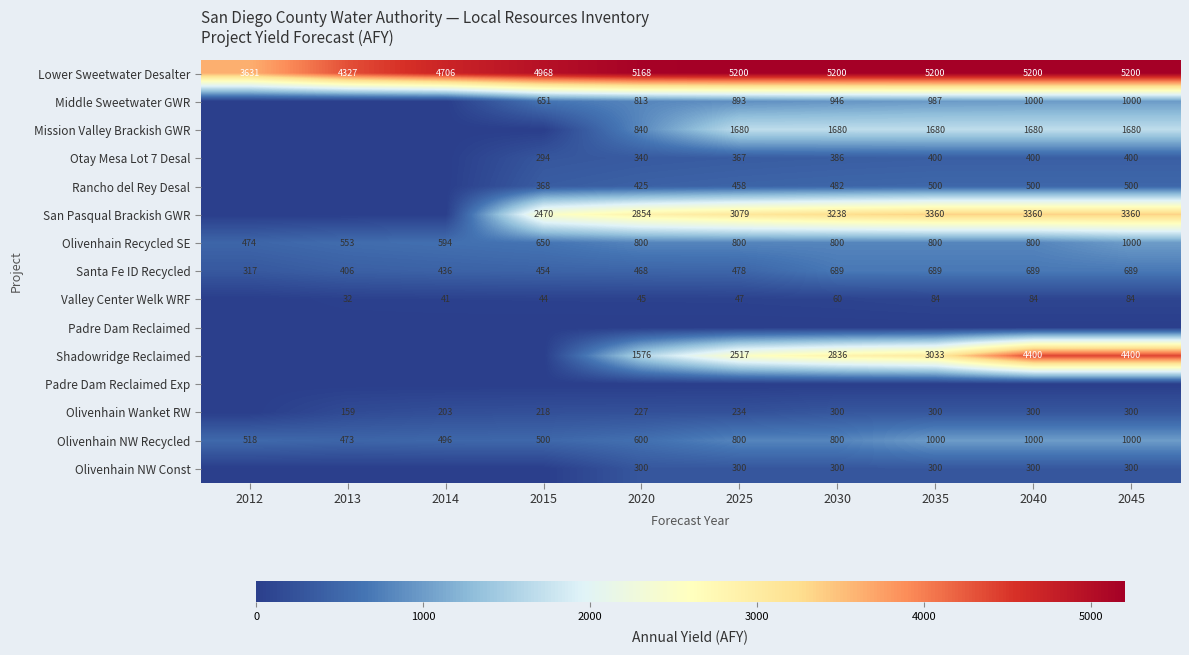

Is it true that Mission Valley Brackish GWR equals 1680 at 2025?

True